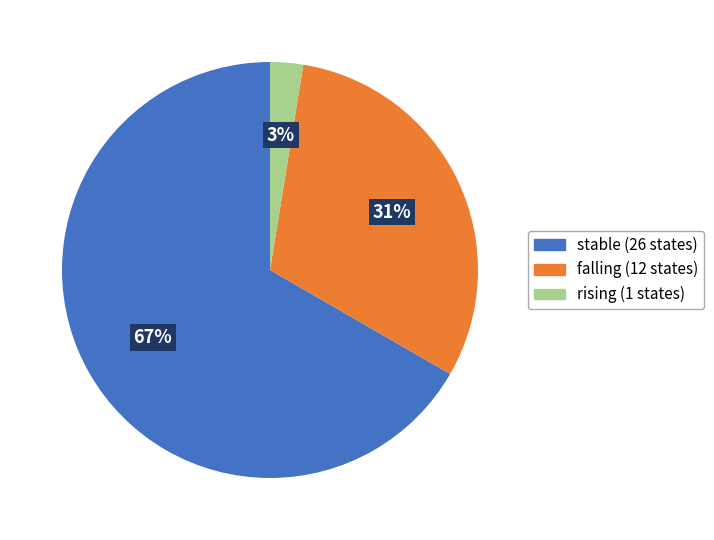

Count the number of slices in the pie.

3